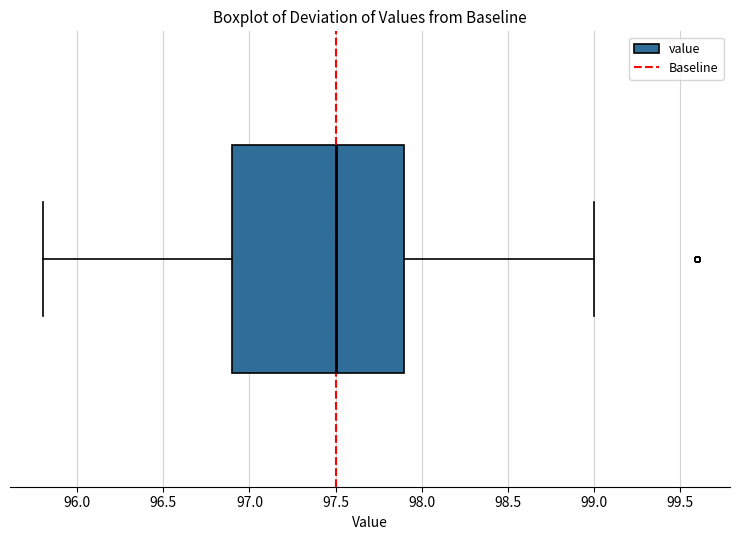

Read this box plot against the x-axis: the position of the median line, the range covered by the box, and the ends of both whiskers. The values are not printed on the chart, so give them approximately, as read against the axis.

median 97.5, box 96.9 to 97.9, whiskers 95.8 to 99.0